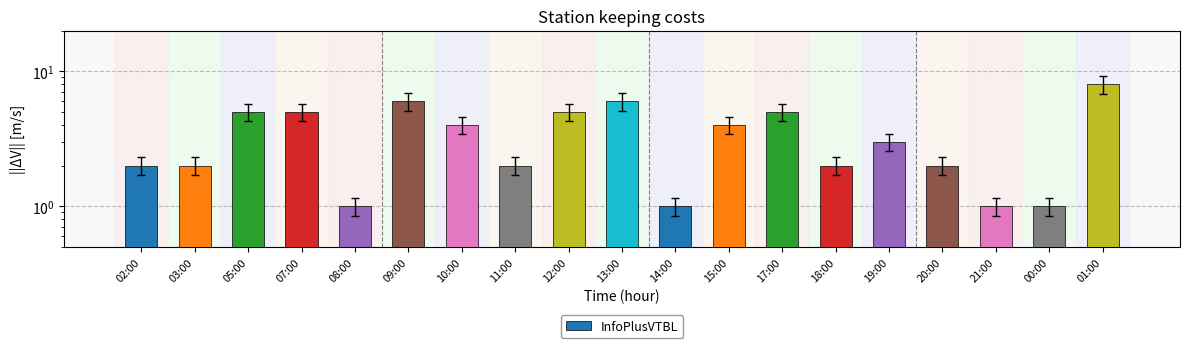

What is the sum of the values at 10:00 and 18:00?

6